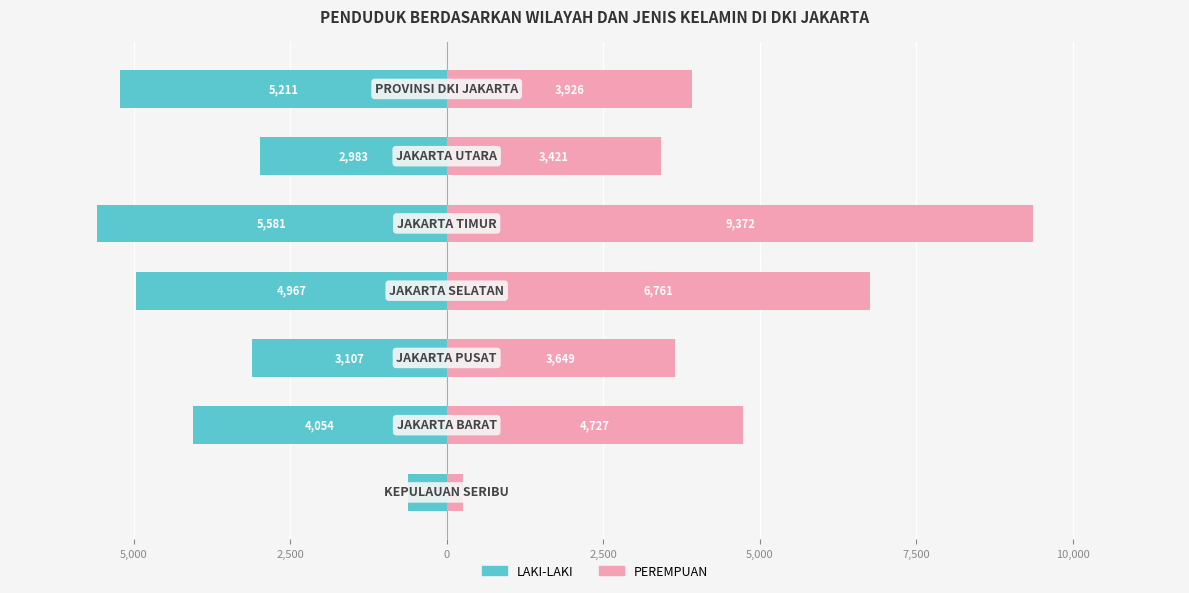

Is the value of LAKI-LAKI at 7,500 greater than the value of PEREMPUAN at 2,500?

No